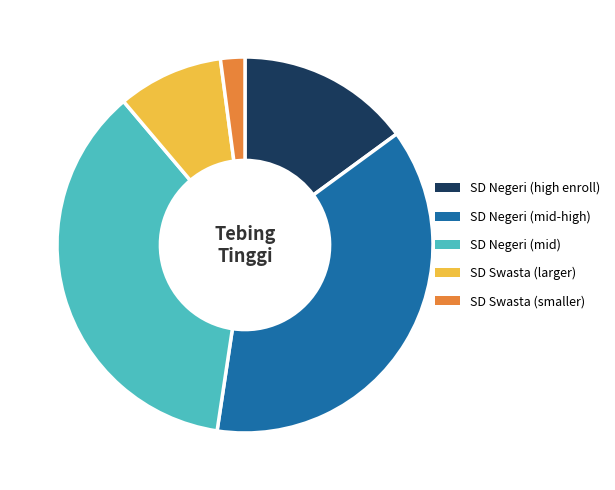

Between SD Negeri (mid-high) and SD Negeri (high enroll), which is larger?

SD Negeri (mid-high)